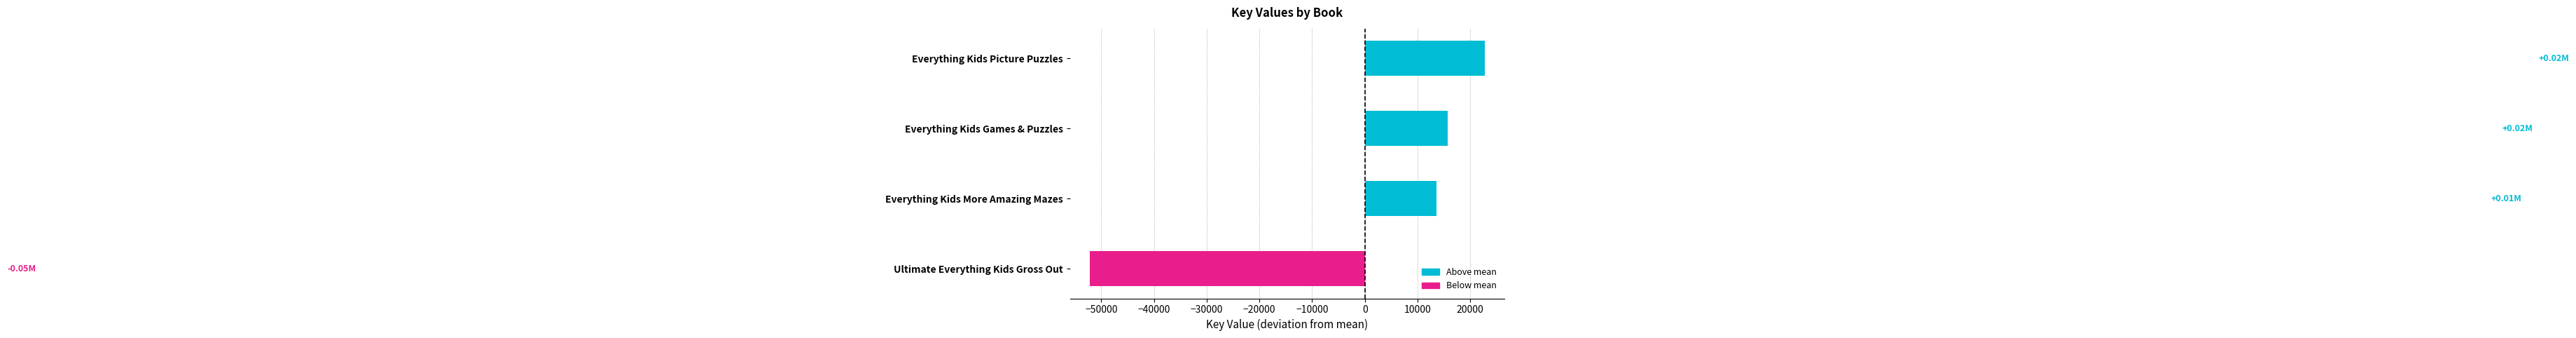

What is the difference between the maximum and second lowest values?

9097